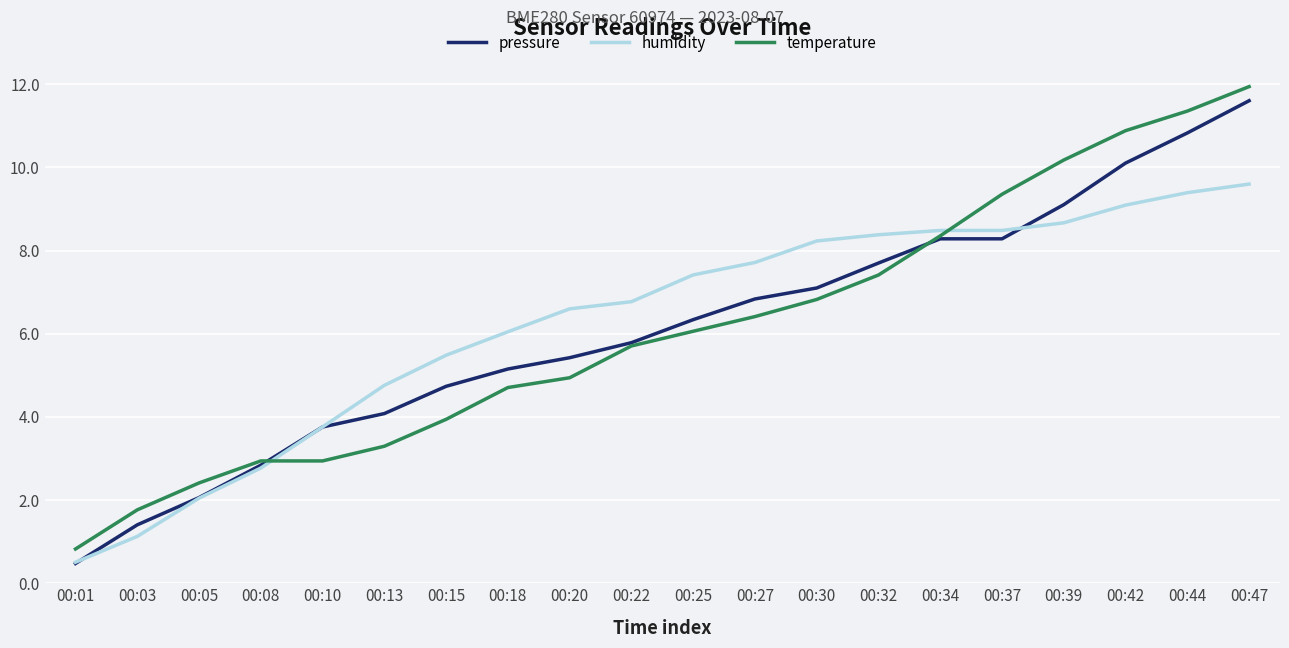

How many lines are shown in the chart?

3